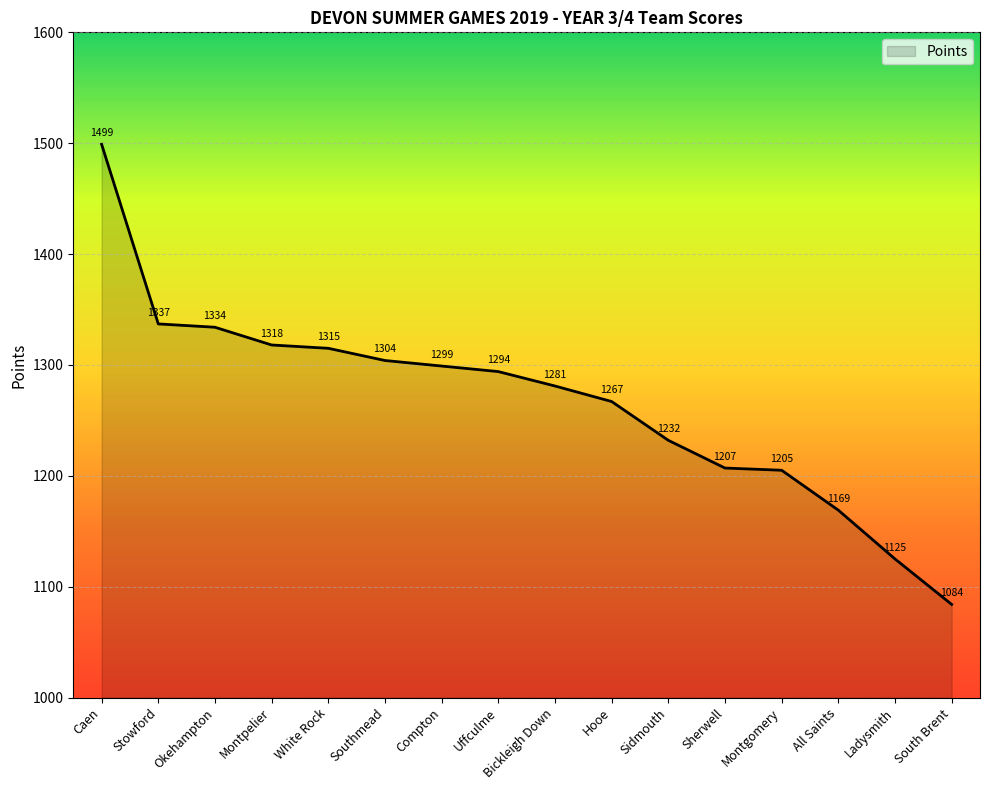

How many lines are shown in the chart?

1